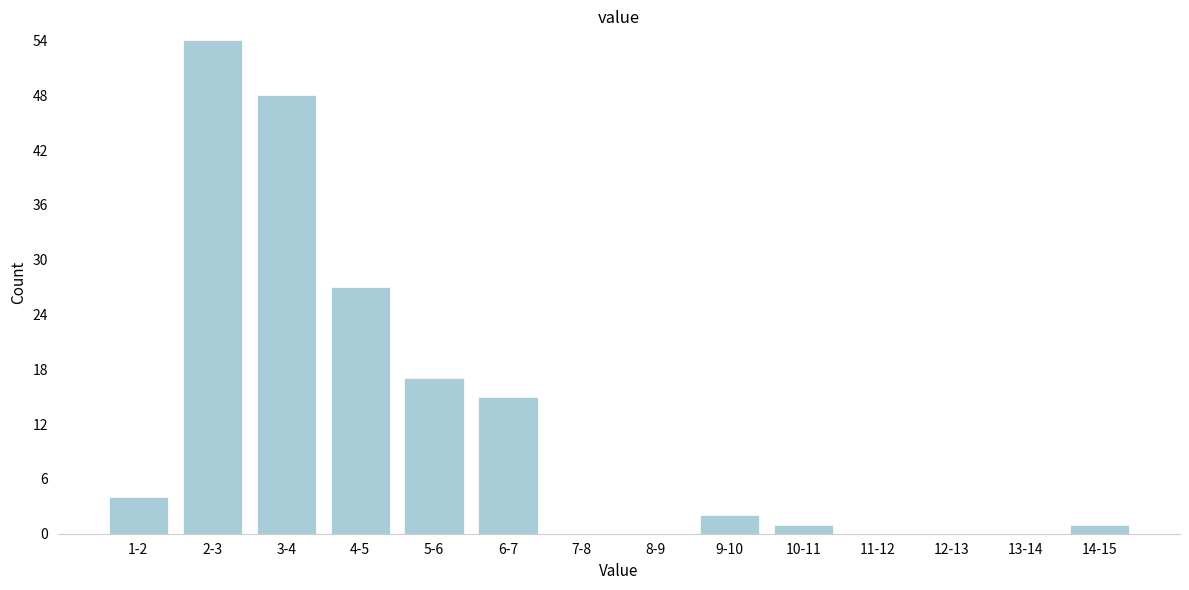

Reading left to right, what are all the values shown in this chart?

1-2=4	2-3=54	3-4=48	4-5=27	5-6=17	6-7=15	7-8=0	8-9=0	9-10=2	10-11=1	11-12=0	12-13=0	13-14=0	14-15=1